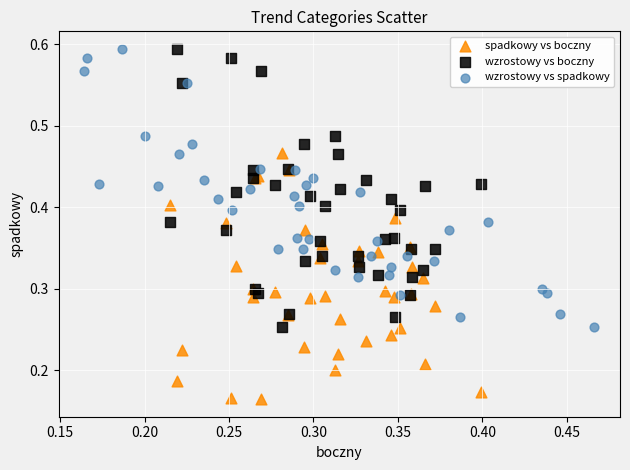

What are all the series names shown in the legend?

spadkowy vs boczny, wzrostowy vs boczny, wzrostowy vs spadkowy